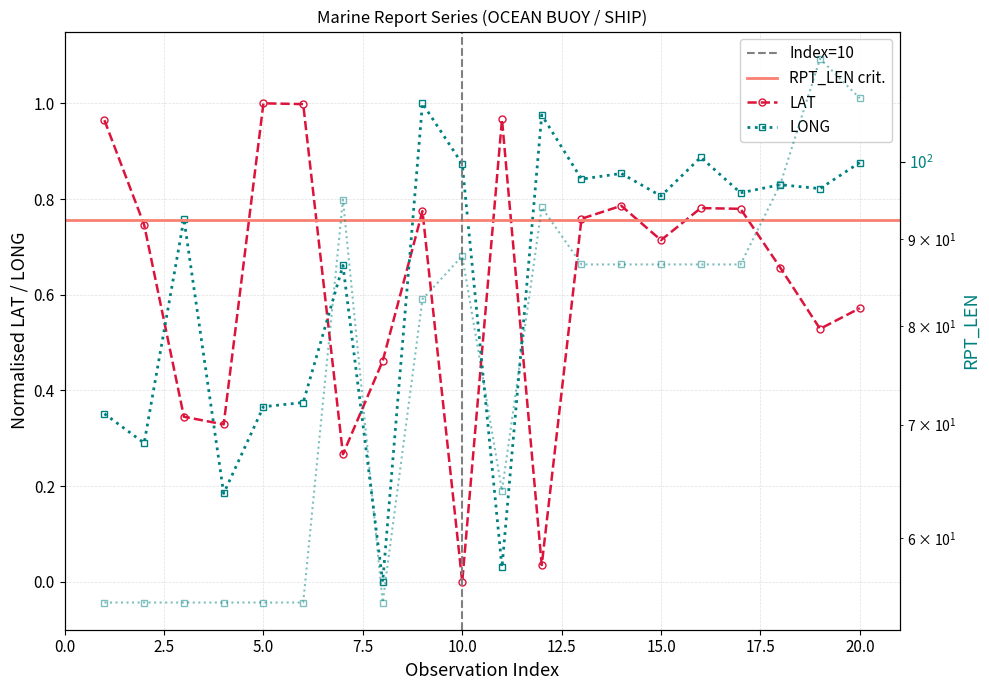

At which category does LAT reach its first local valley?

4